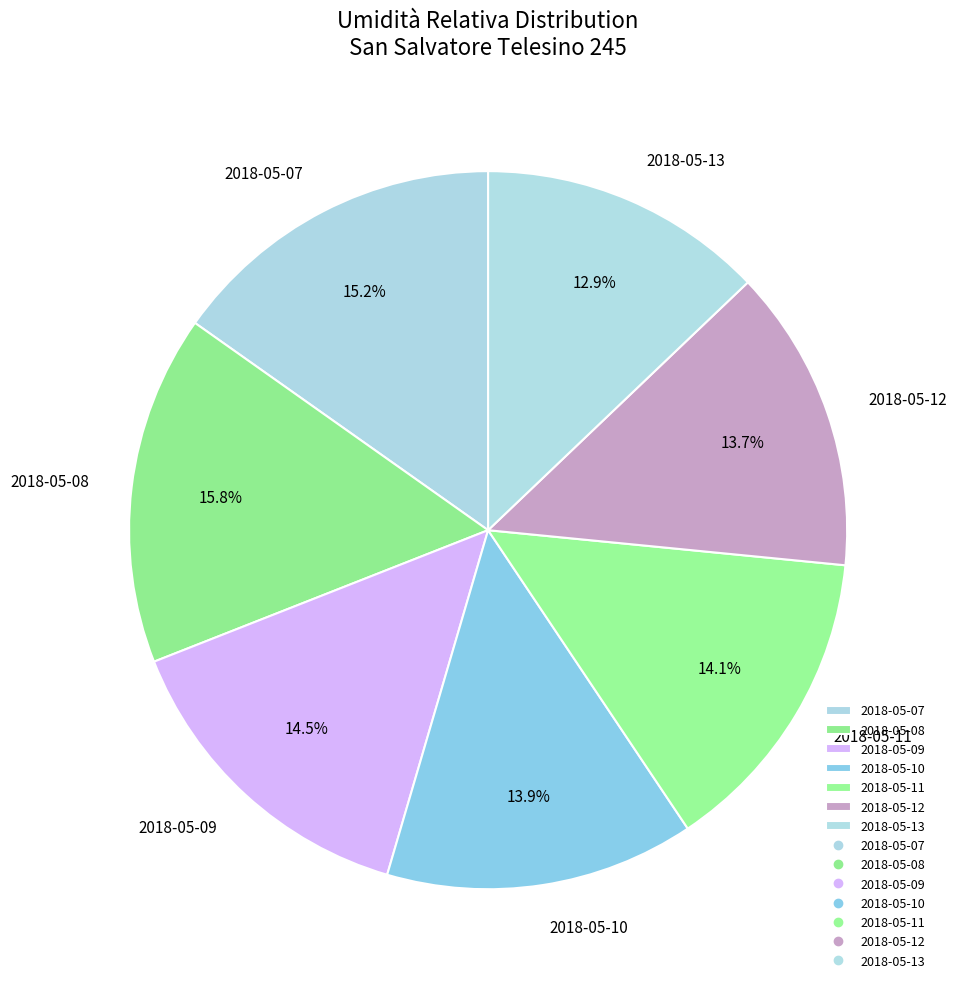

Which slice is the smallest?

2018-05-13